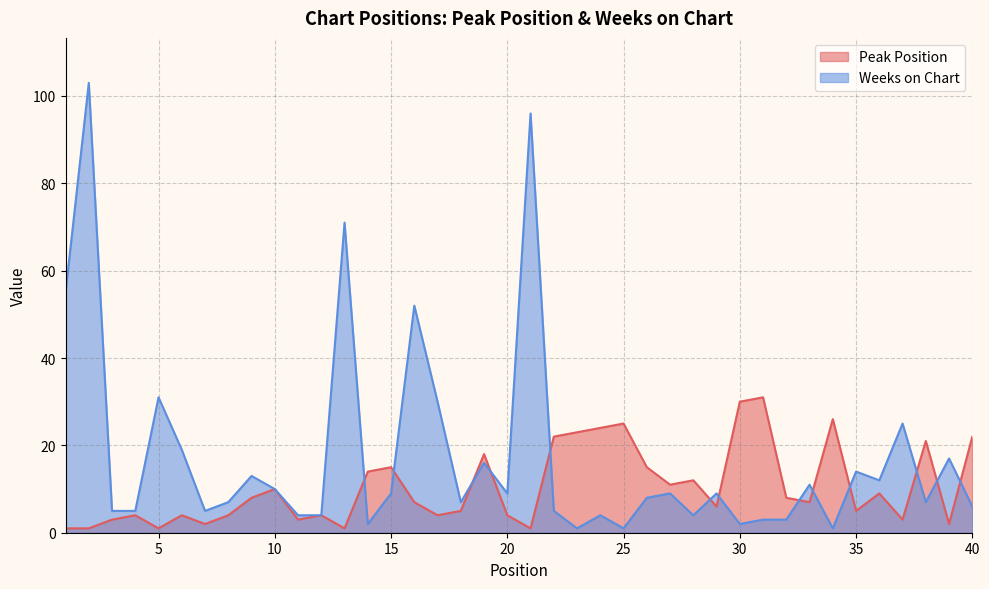

Reading left to right, transcribe all the data shown in this chart.

Peak Position: 1=1	2=1	3=3	4=4	5=1	6=4	7=2	8=4	9=8	10=10	11=3	12=4	13=1	14=14	15=15	16=7	17=4	18=5	19=18	20=4	21=1	22=22	23=23	24=24	25=25	26=15	27=11	28=12	29=6	30=30	31=31	32=8	33=7	34=26	35=5	36=9	37=3	38=21	39=2	40=22
Weeks on Chart: 1=55	2=103	3=5	4=5	5=31	6=19	7=5	8=7	9=13	10=10	11=4	12=4	13=71	14=2	15=9	16=52	17=30	18=7	19=16	20=9	21=96	22=5	23=1	24=4	25=1	26=8	27=9	28=4	29=9	30=2	31=3	32=3	33=11	34=1	35=14	36=12	37=25	38=7	39=17	40=6